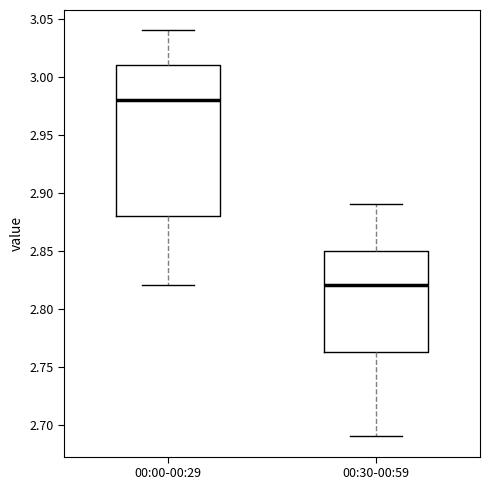

Where does the lower whisker of the box for 00:00-00:29 end on the y-axis? The values are not printed on the chart, so give them approximately, as read against the axis.

2.820